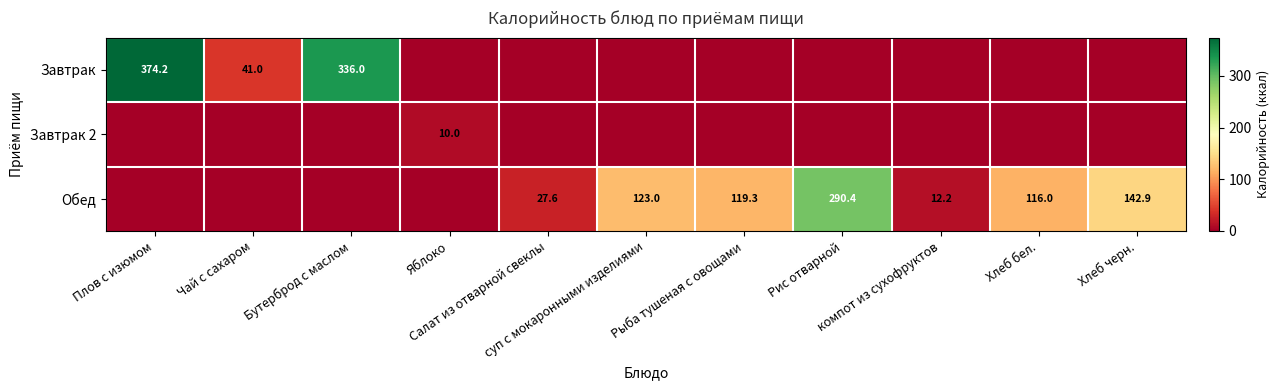

List the labels in order of Завтрак value, smallest first.

Яблоко, Салат из отварной свеклы, суп с мокаронными изделиями, Рыба тушеная с овощами, Рис отварной, компот из сухофруктов, Хлеб бел., Хлеб черн., Чай с сахаром, Бутерброд с маслом, Плов с изюмом